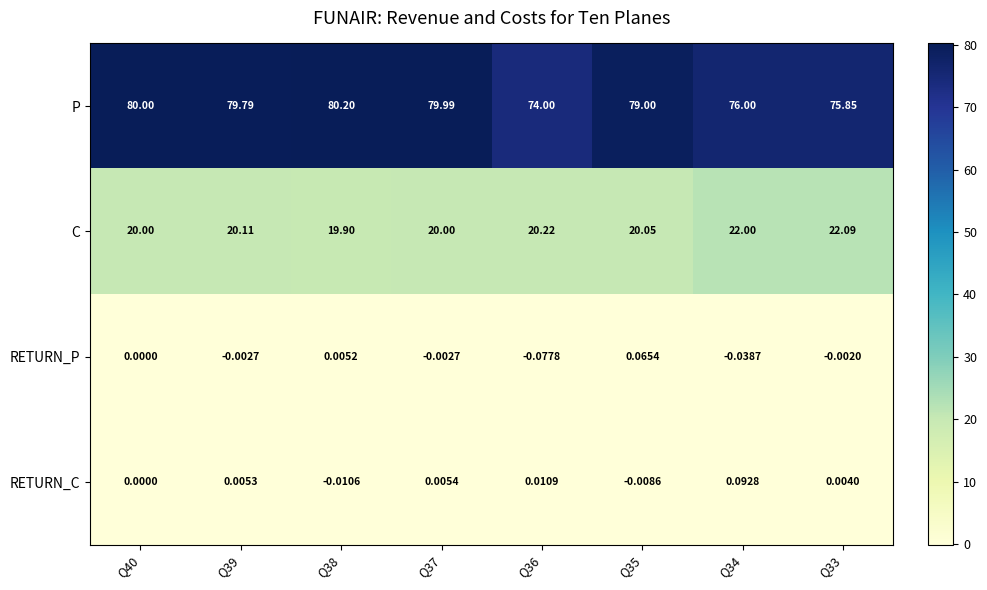

Which label corresponds to the largest value in the chart?

Q38